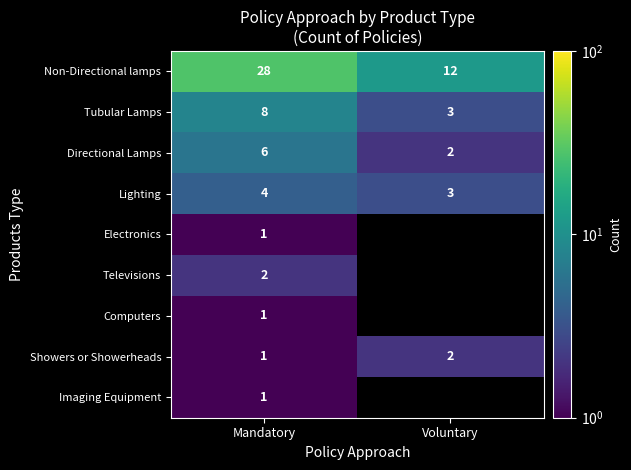

What is the sum of all Tubular Lamps values?

11